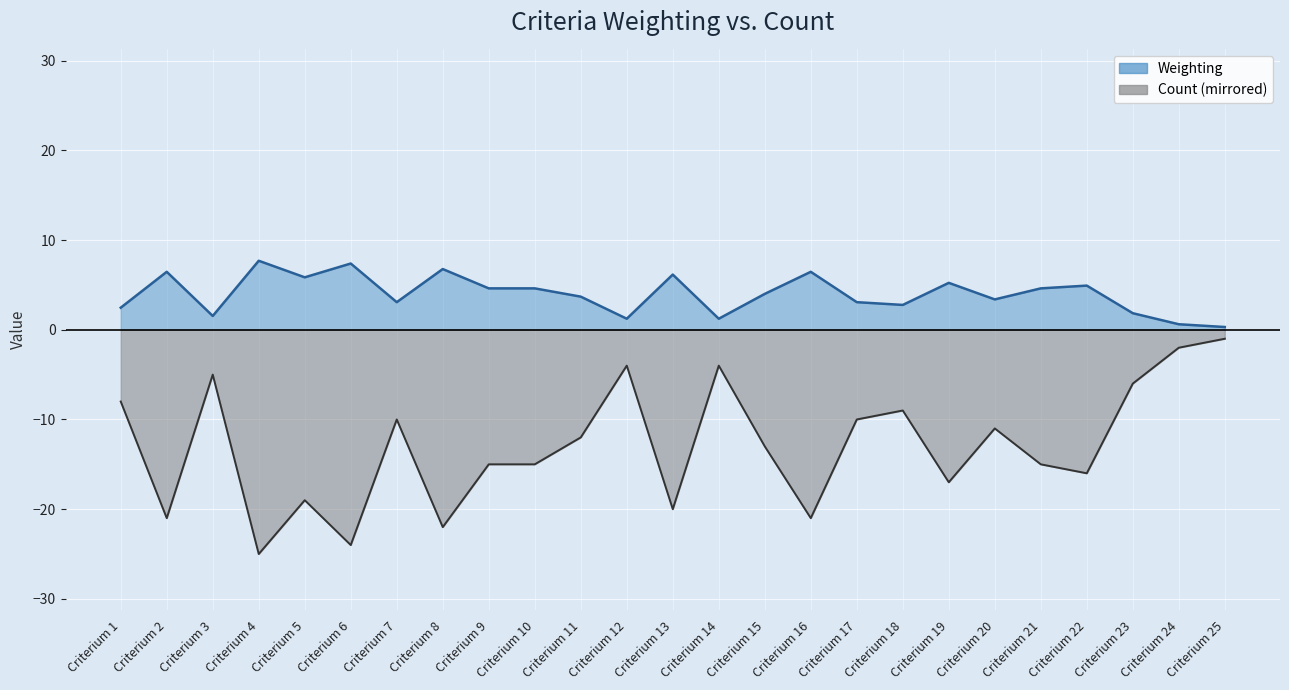

What is the average value of the Count series?

-13.0